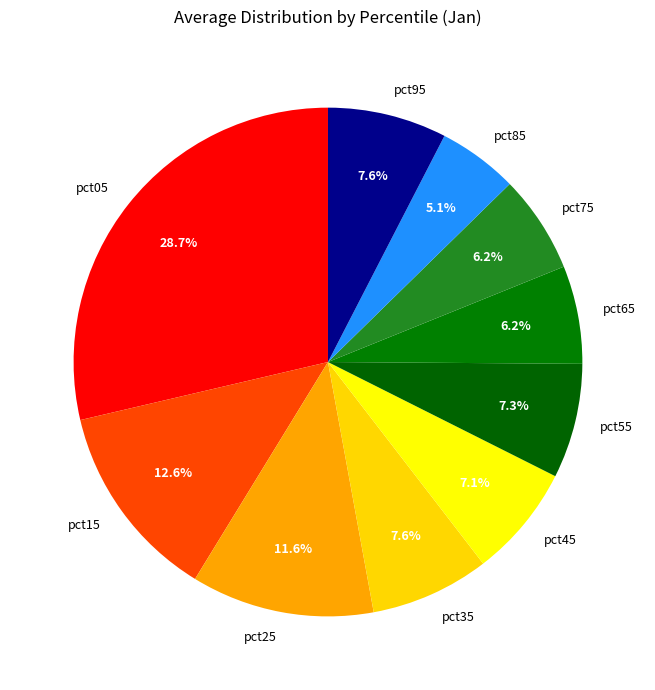

Is it true that pct45 is 7% of the pie?

True